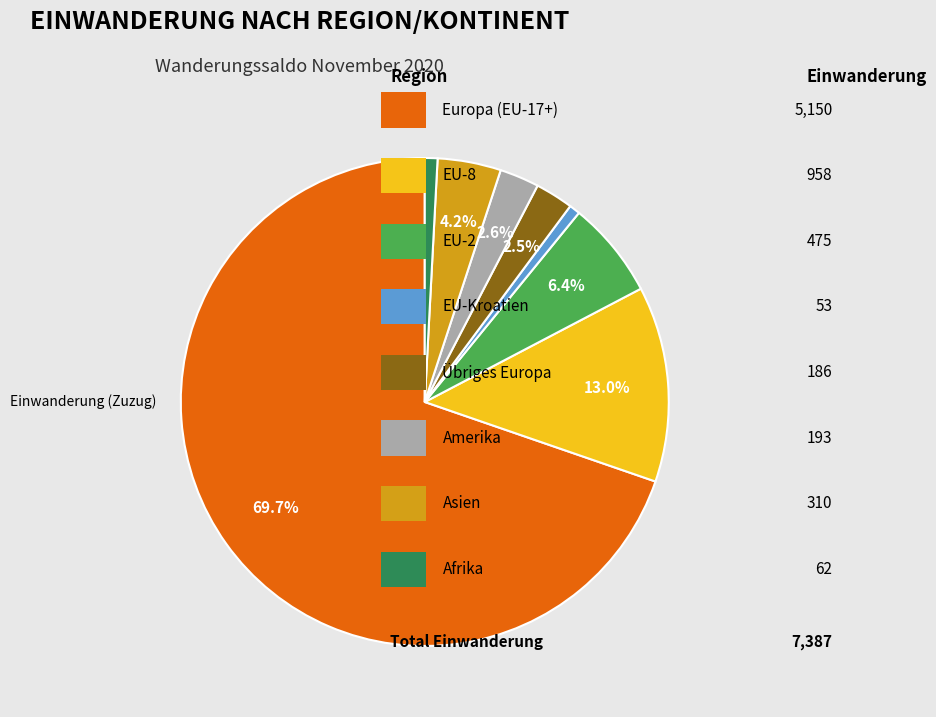

Is there any slice that represents more than half of the pie?

Yes